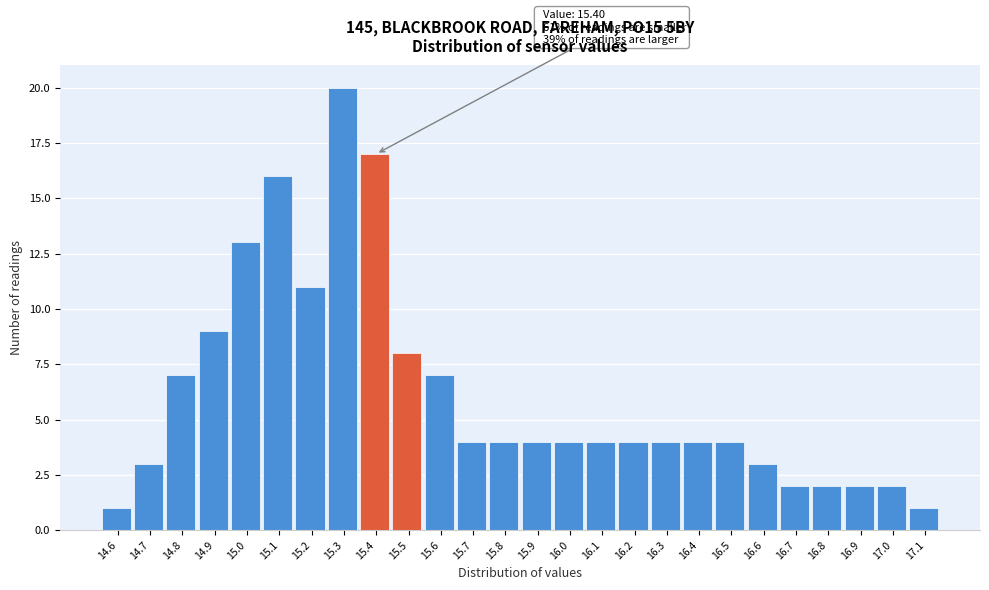

Which range on the x-axis has the tallest bar?

15.25 to 15.35